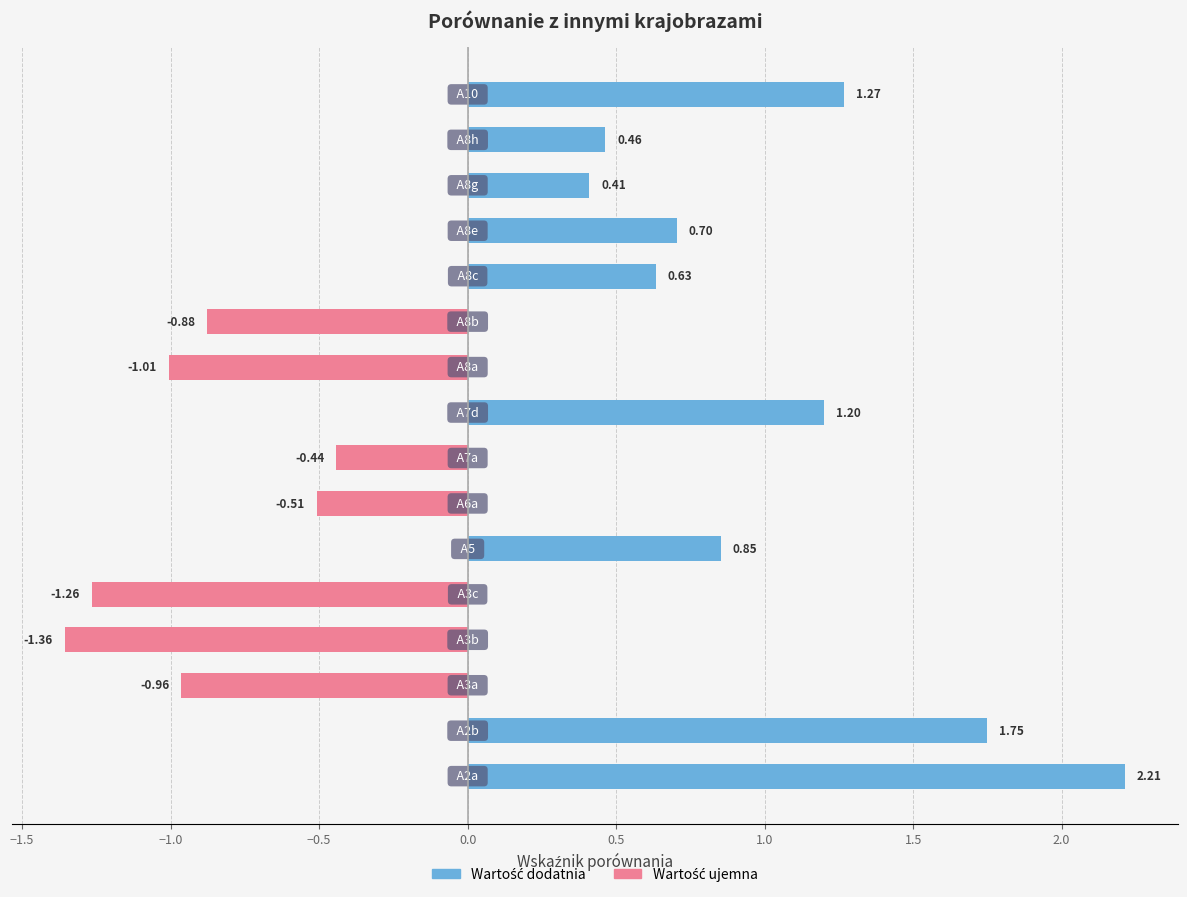

Rank the categories by value from lowest to highest.

A3b, A3c, A8a, A3a, A8b, A6a, A7a, A8g, A8h, A8c, A8e, A5, A7d, A10, A2b, A2a